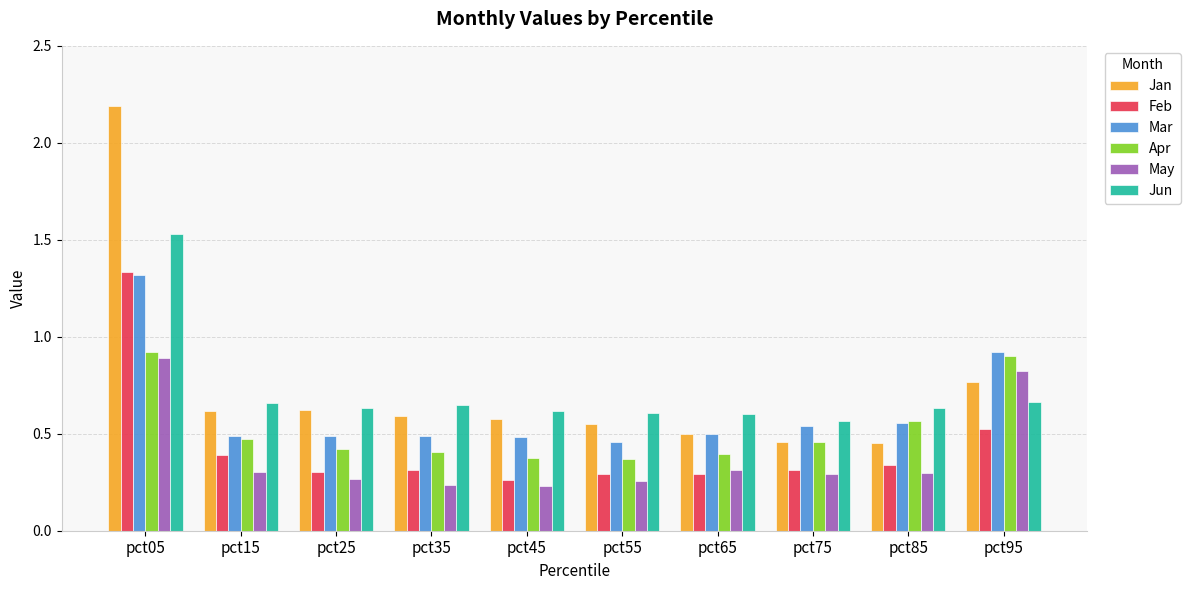

What is the total value across all series at pct45?

2.5